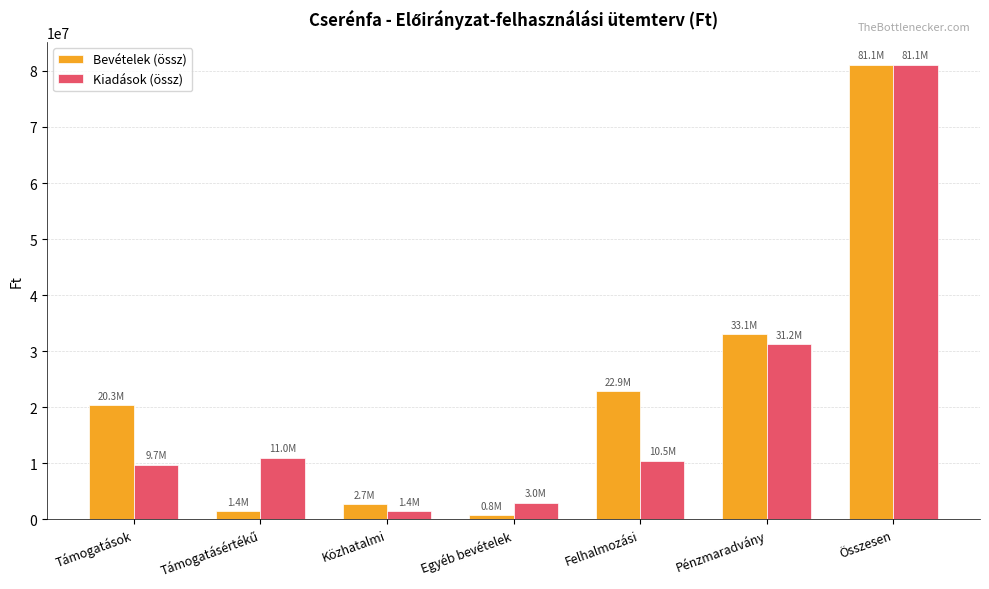

The Kiadások (össz) series shows 9746852 at Támogatások. True or false?

True